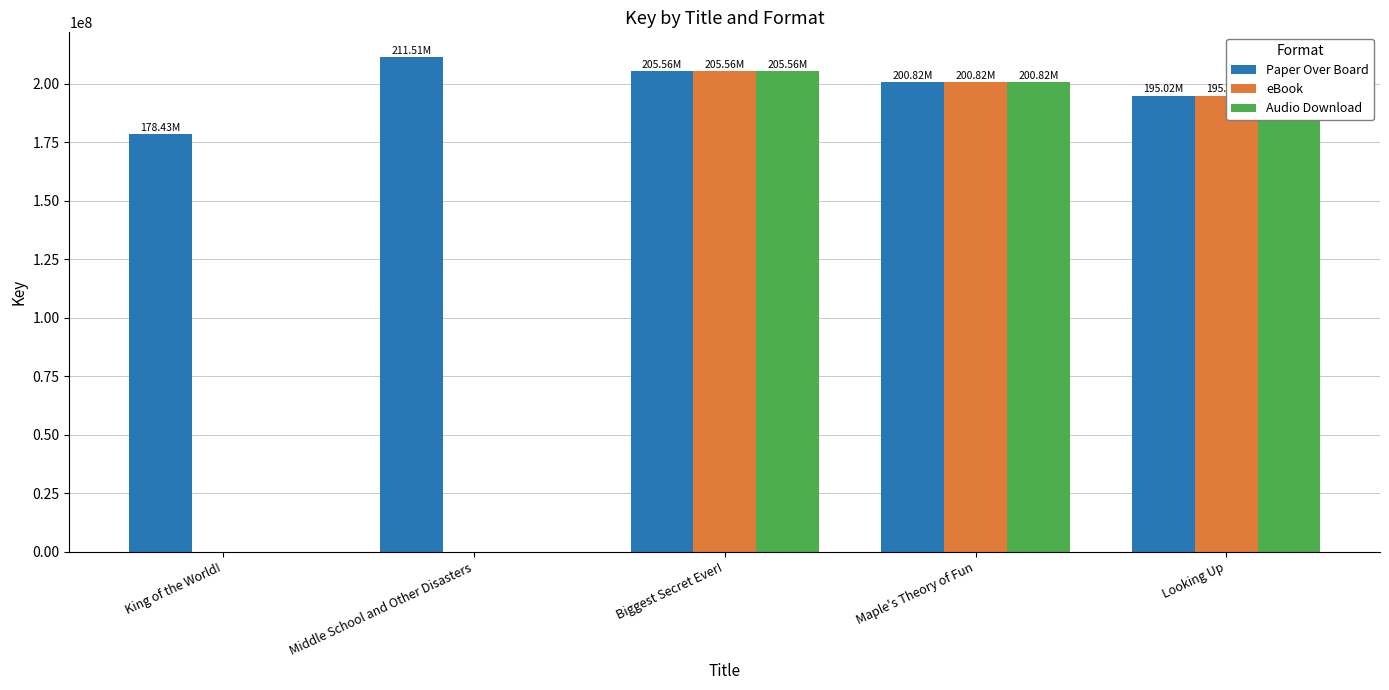

True or false: Audio Download has a value of 110885096 at Biggest Secret Ever!.

False